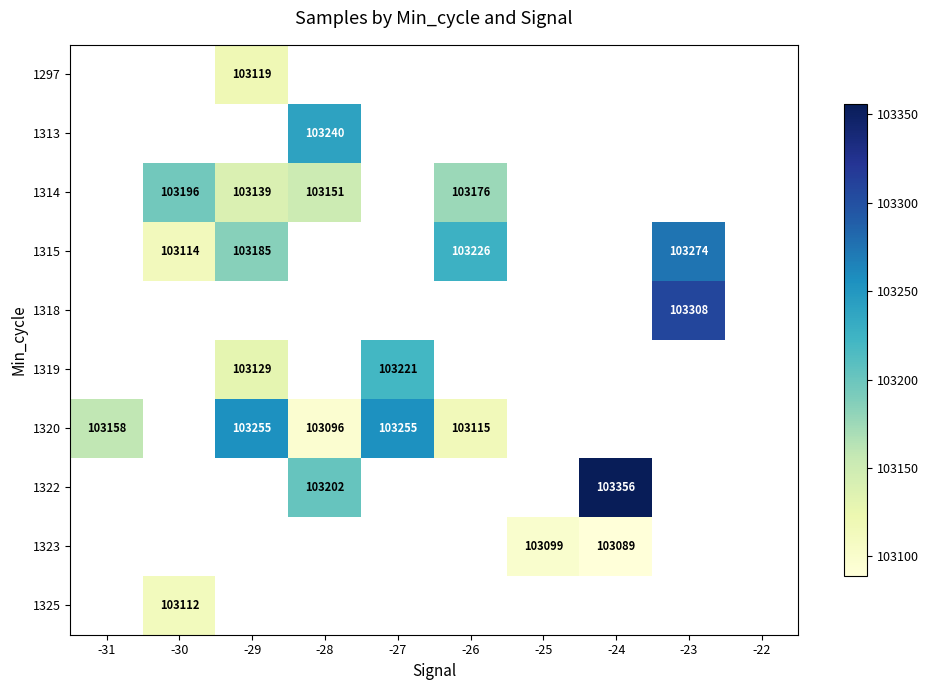

Which has a higher value, -29 or -26?

-26